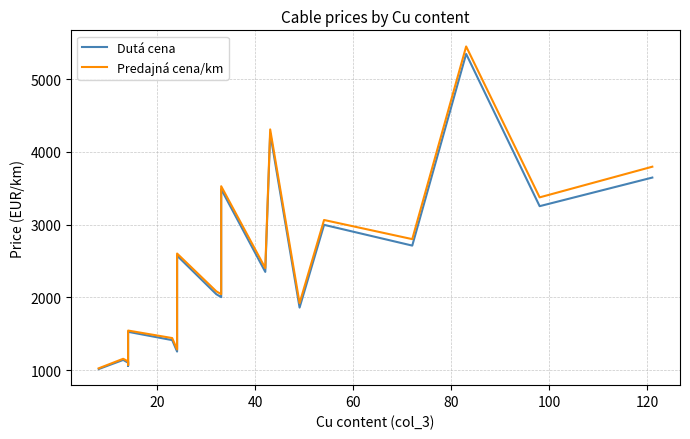

Between 20 and 40, which series saw the biggest shift?

Dutá cena